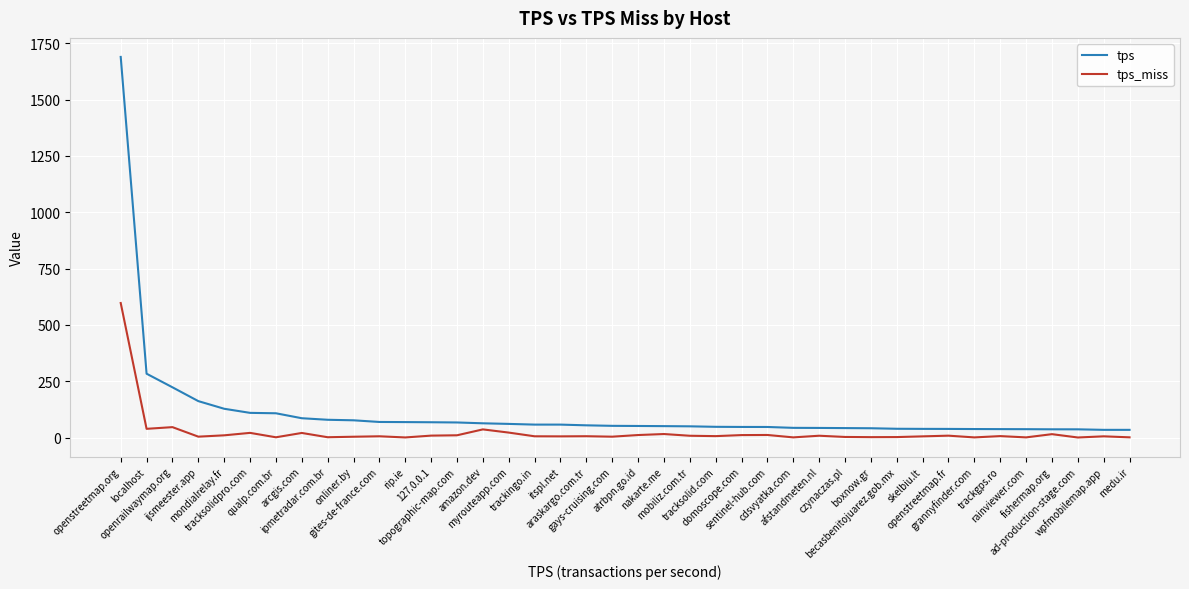

At how many categories does at least one series exceed 1578?

1